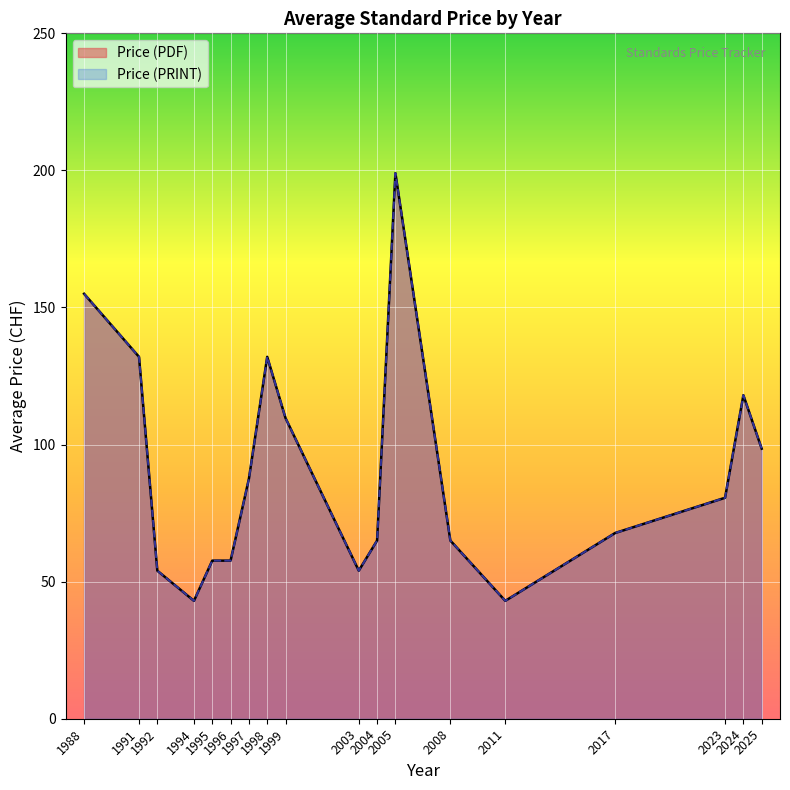

What are all the series names shown in the legend?

Price (PDF), Price (PRINT)